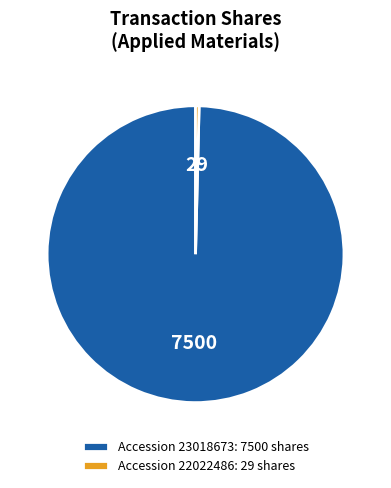

The Accession 22022486: 29 shares slice represents 0% of the pie. True or false?

True